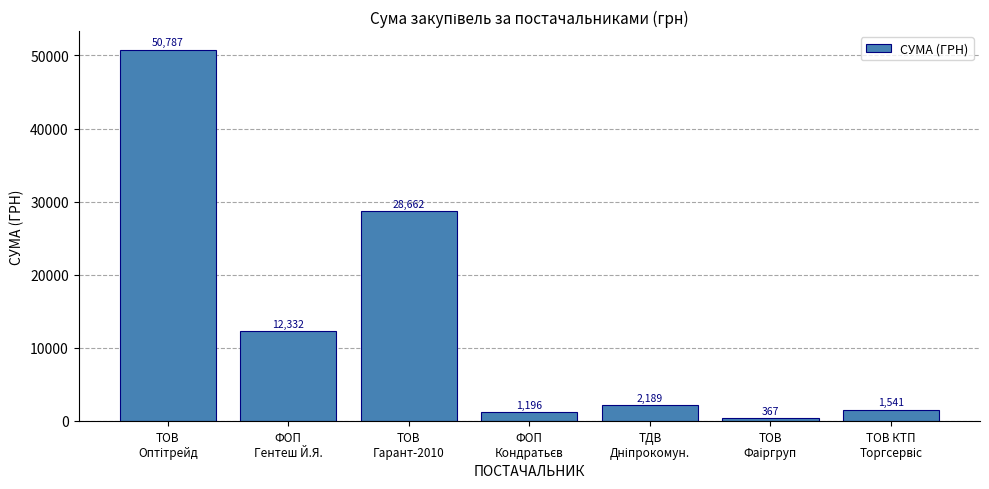

What is the value of the 2nd bar from the left?

12332.0